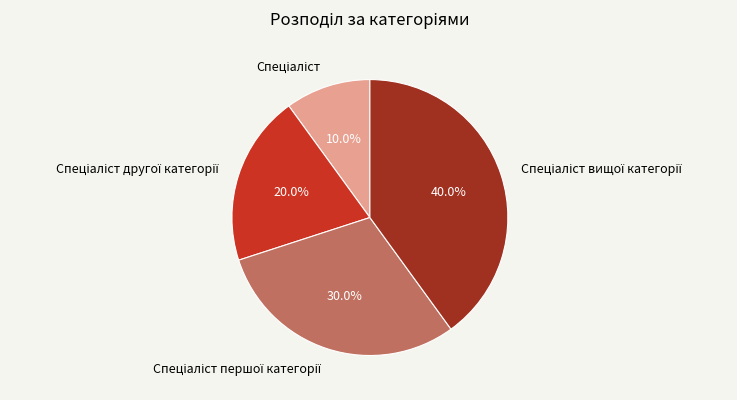

Is there a majority slice in this chart?

No